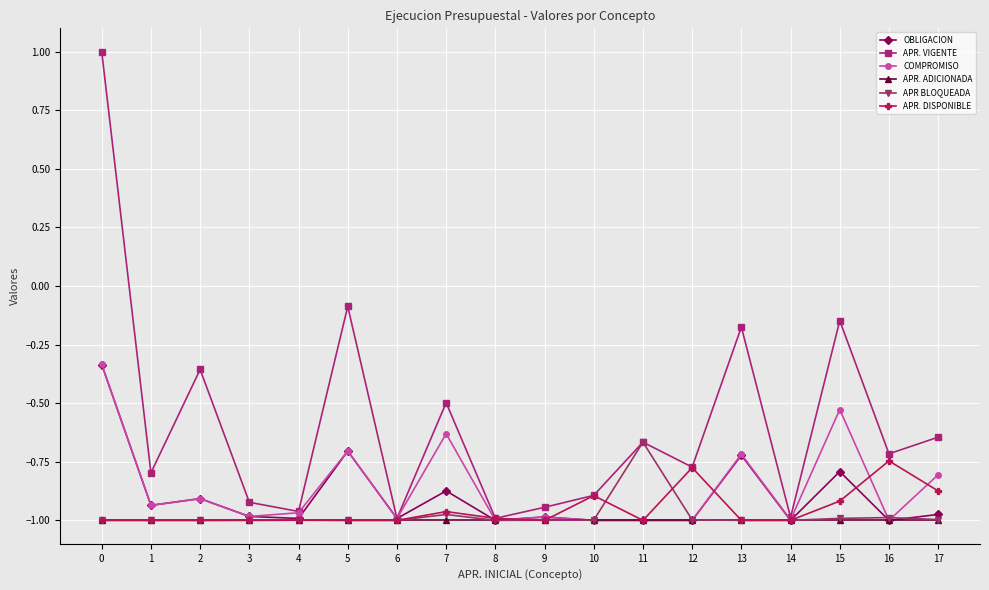

Where is the first local maximum for APR. VIGENTE?

2